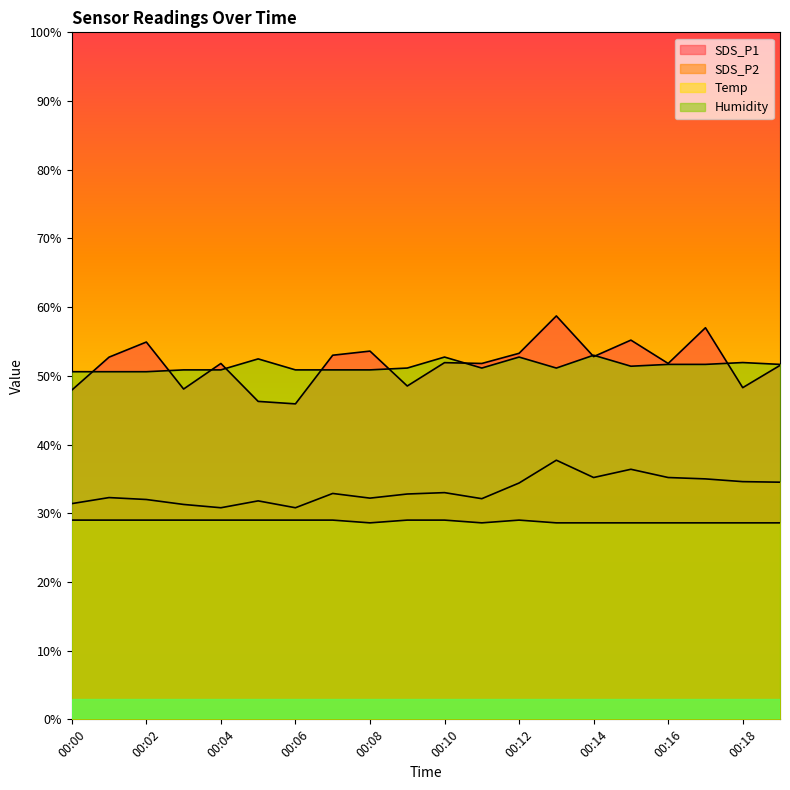

Does the chart have visible grid lines?

No